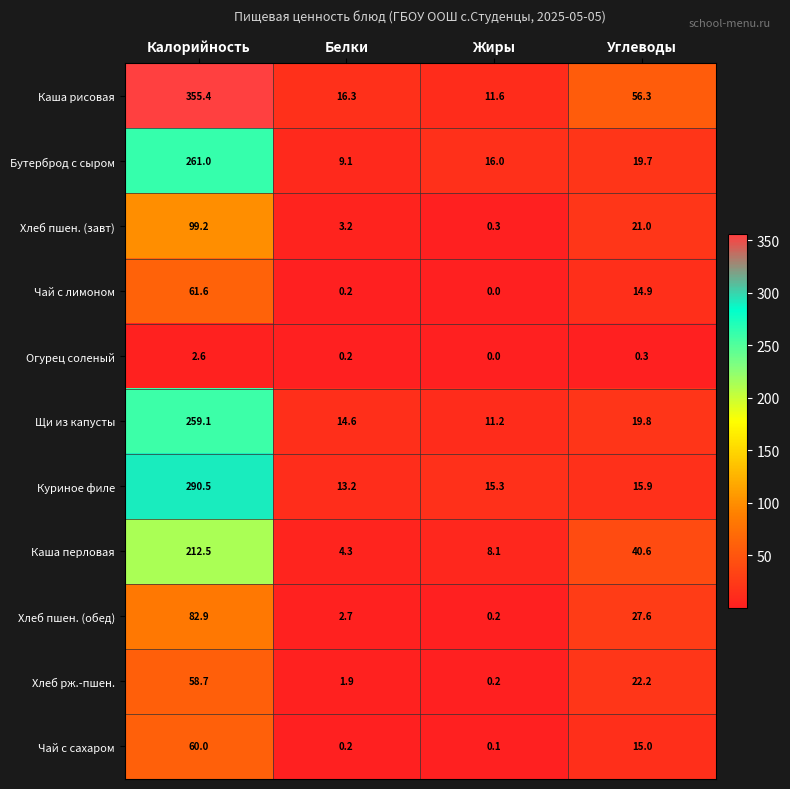

What is the greatest value displayed?

355.4